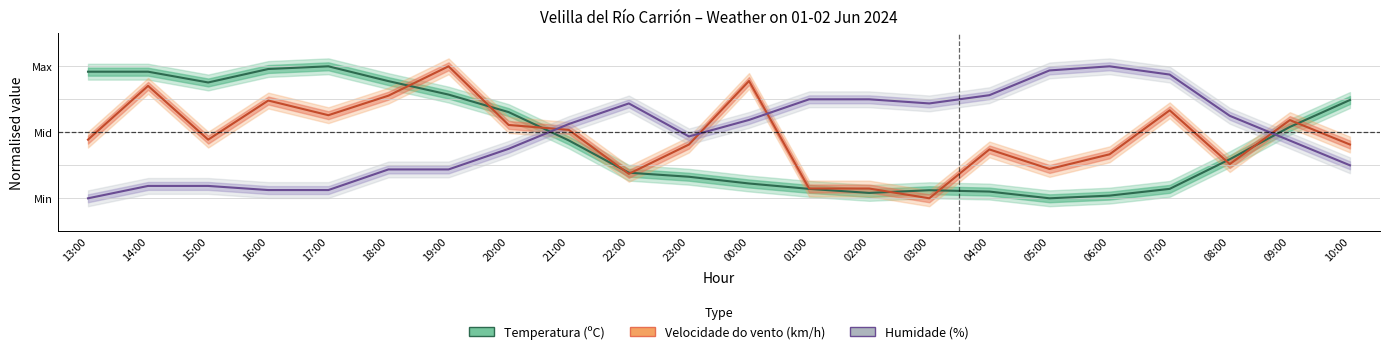

Count the number of data series in this chart.

3